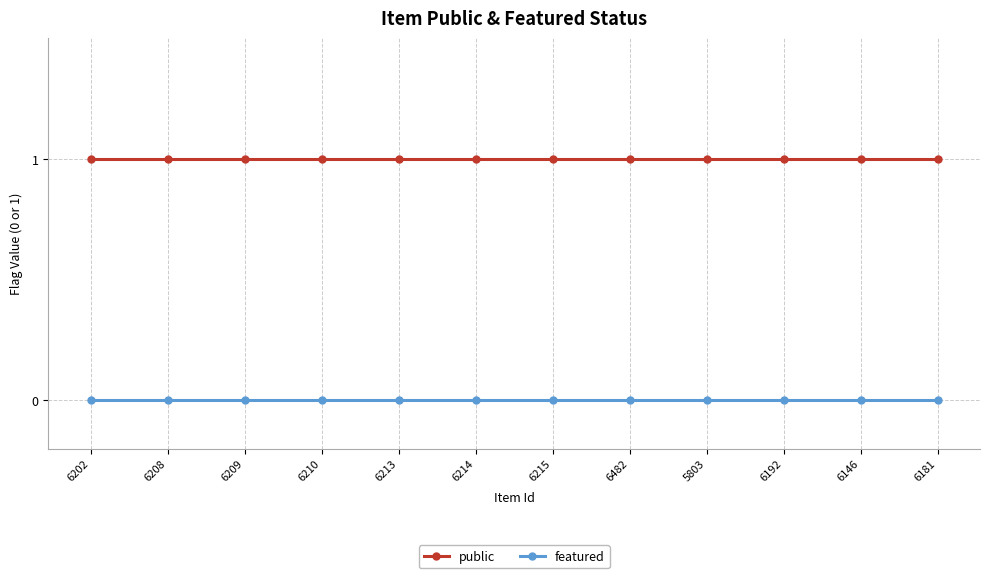

What position from the right is 6209?

10